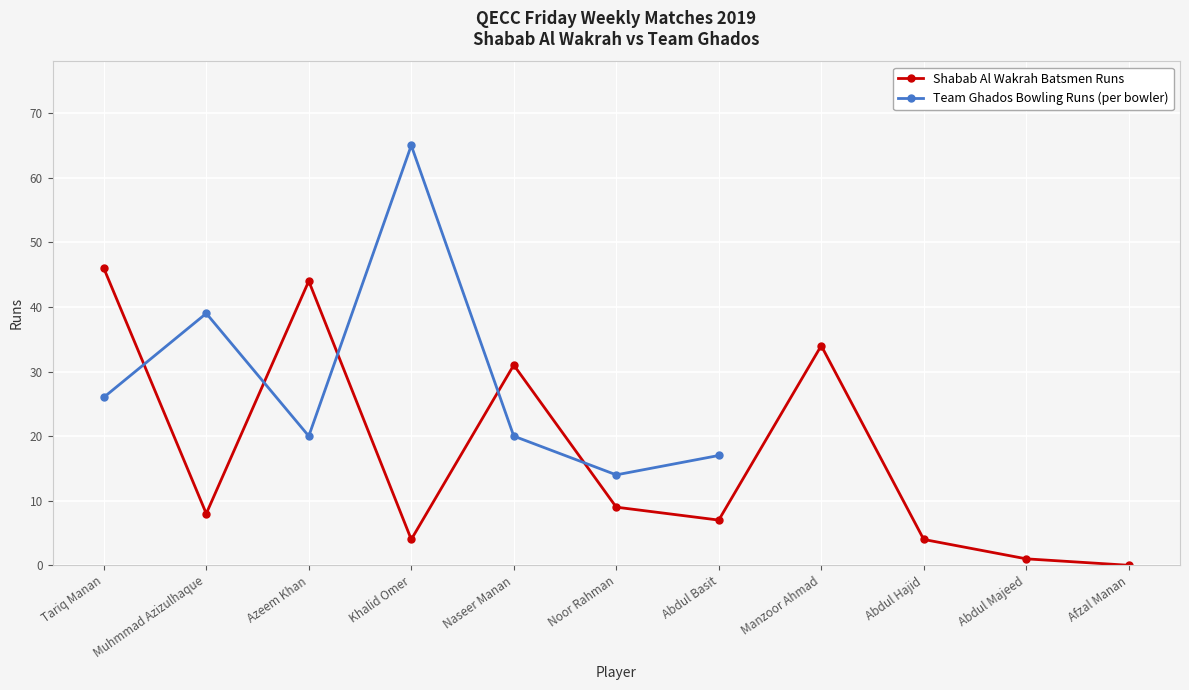

How many data points does each series have?

11